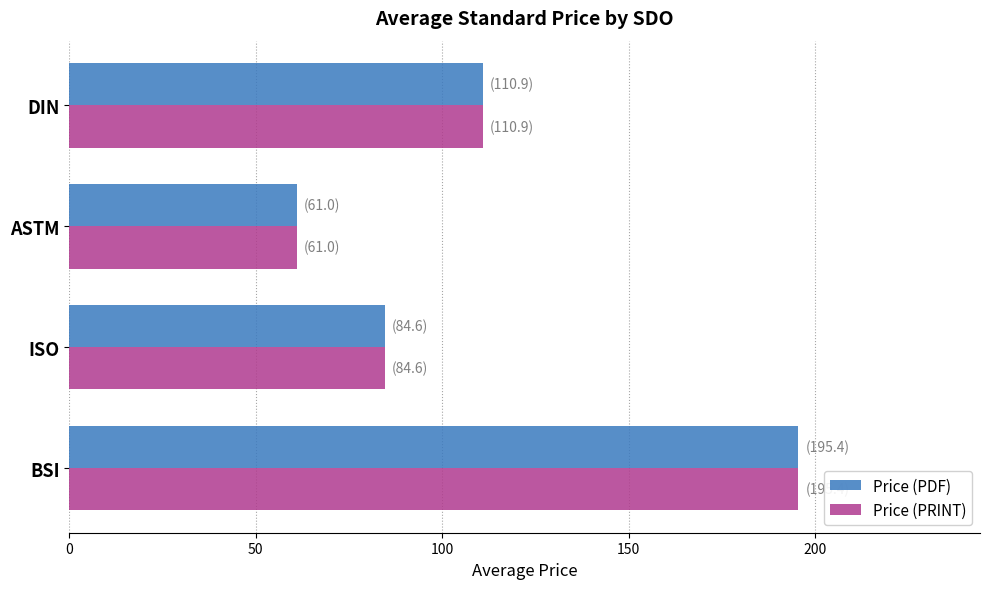

What is the sum of all Price (PDF) values?

451.9